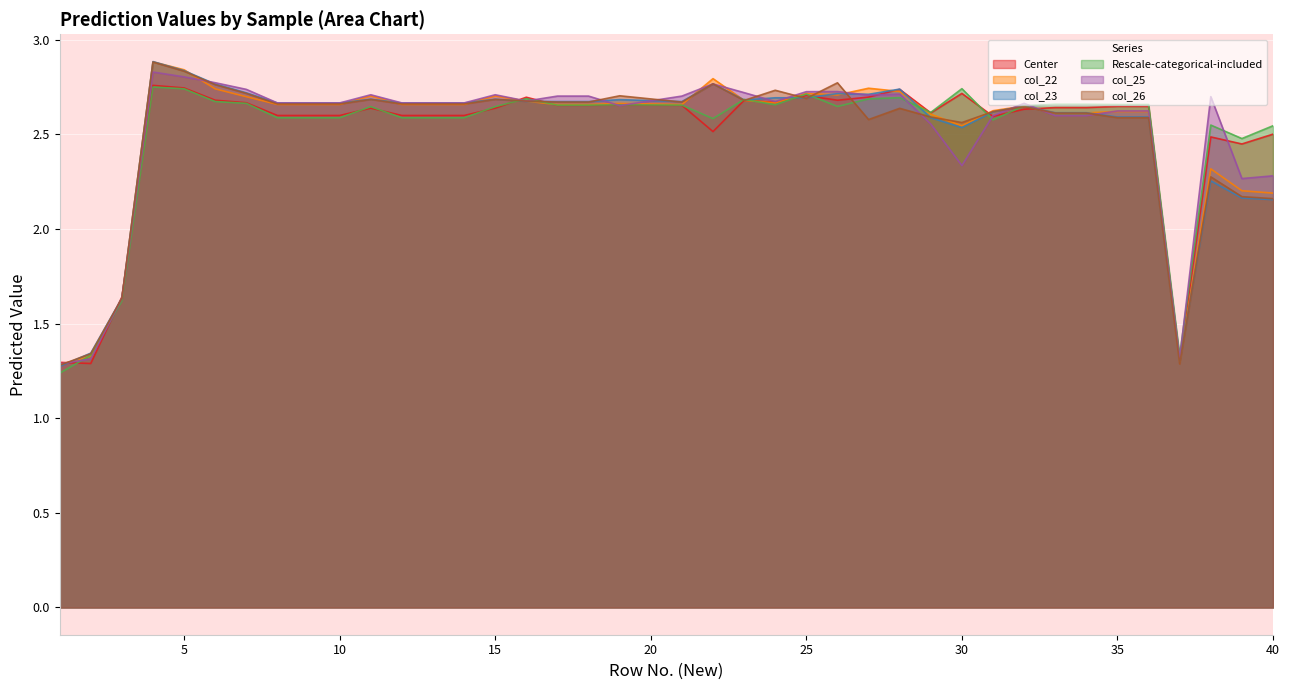

Is the value of col_23 at 7 greater than the value of col_22 at 22?

No